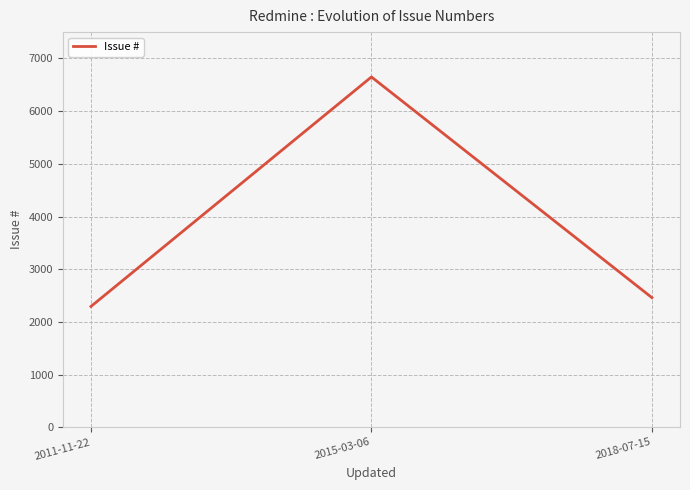

Between 2011-11-22 and 2015-03-06, which is larger?

2015-03-06